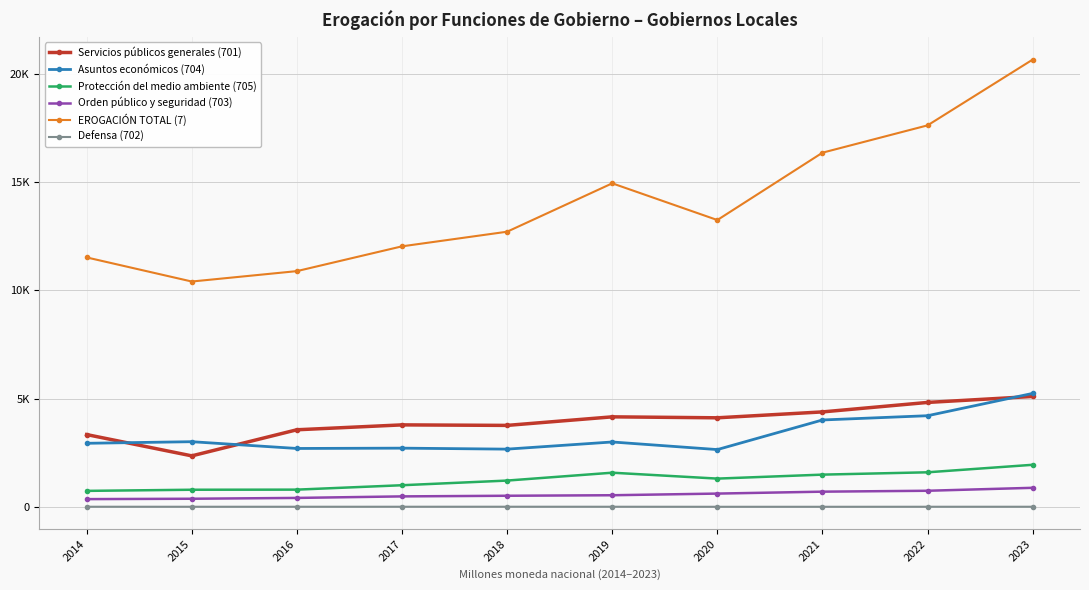

The Asuntos económicos (704) series shows 2709.1 at 2017. True or false?

True